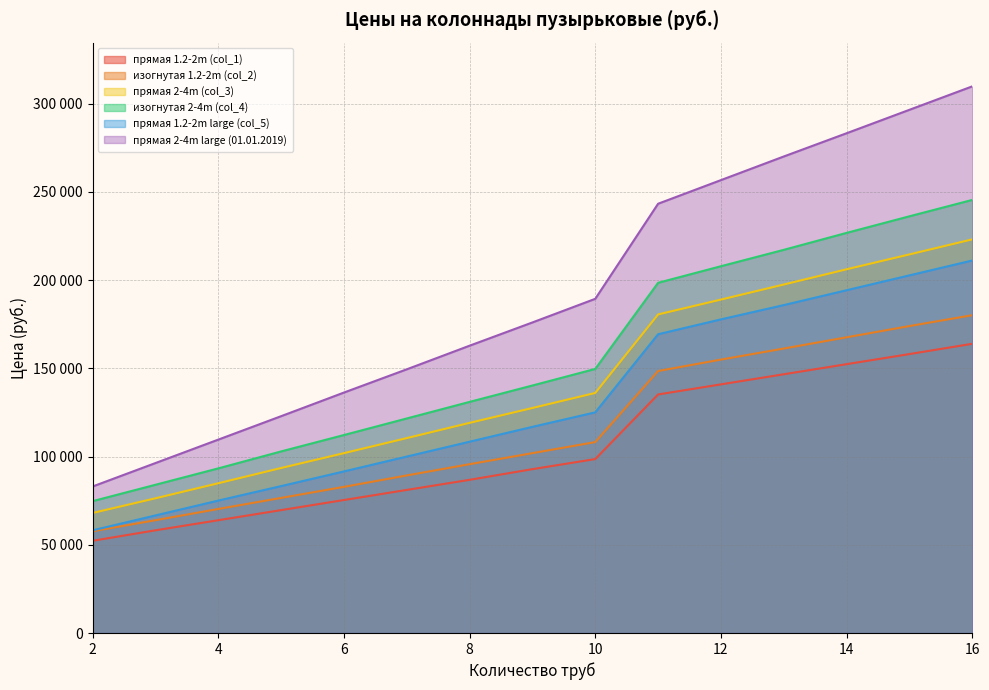

Reading right to left, extract all data points from this chart.

прямая 1.2-2m (col_1): 16=163944	15=158112	14=152388	13=146664	12=140940	11=135216	10=98604	9=92880	8=86832	7=81108	6=75384	5=69660	4=63936	3=58212	2=52272
изогнутая 1.2-2m (col_2): 16=180144	15=173988	14=167616	13=161244	12=154980	11=148500	10=108216	9=101952	8=95688	7=89316	6=82836	5=76572	4=70308	3=63936	2=57672
прямая 2-4m (col_3): 16=223128	15=214596	14=206172	13=197532	12=189000	11=180576	10=136080	9=127548	8=119124	7=110484	6=101952	5=93528	4=84888	3=76356	2=68040
изогнутая 2-4m (col_4): 16=245484	15=236196	14=226800	13=217188	12=207900	11=198504	10=149688	9=140292	8=131004	7=121608	6=112212	5=102924	4=93312	3=84024	2=74736
прямая 1.2-2m large (col_5): 16=211140	15=202716	14=194292	13=185868	12=177768	11=169344	10=125064	9=116856	8=108432	7=100008	6=91584	5=83268	4=75060	3=66636	2=58212
прямая 2-4m large (01.01.2019): 16=309852	15=296568	14=283284	13=270108	12=256716	11=243324	10=189432	9=176040	8=162864	7=149472	6=136296	5=122904	4=109620	3=96336	2=83052